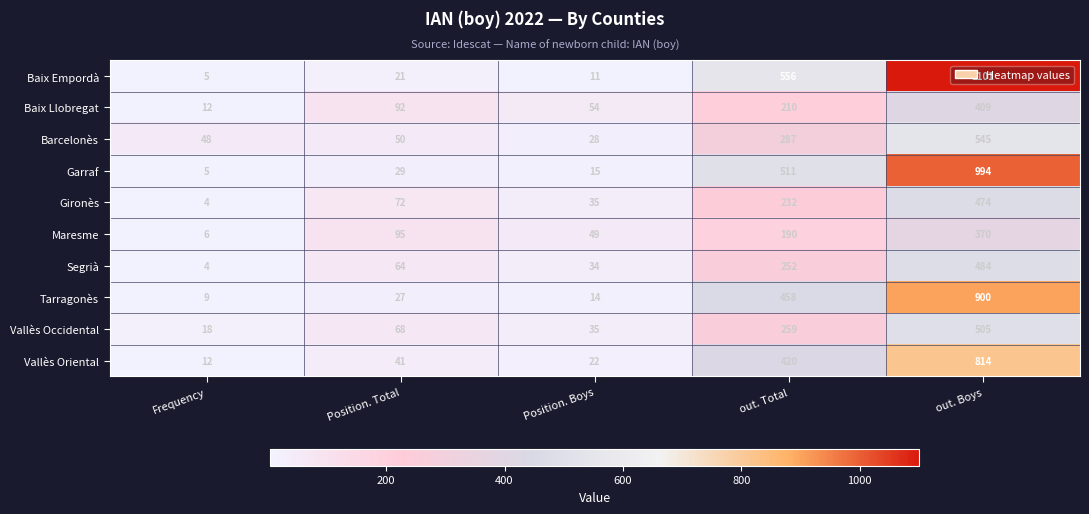

What is the sum of the Baix Empordà values at out. Total and out. Boys?

1657